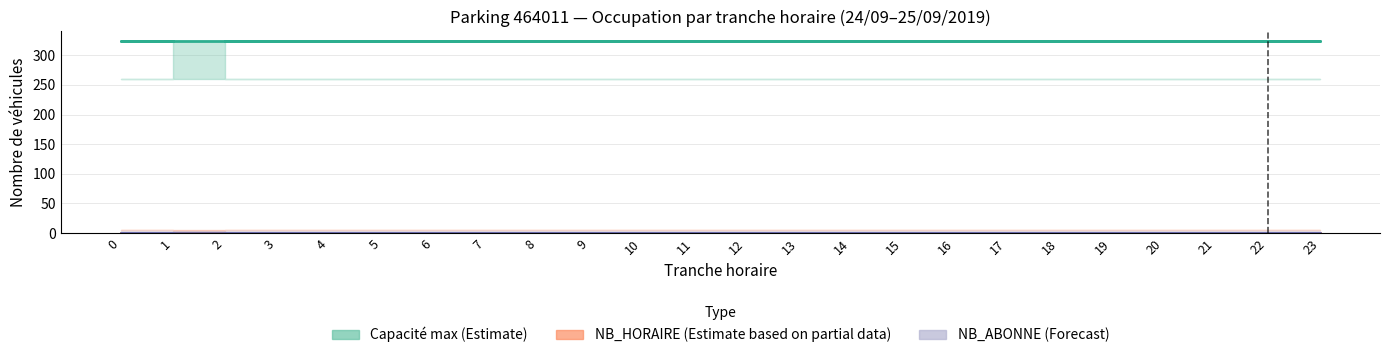

What is the total value across all series at 1?

324